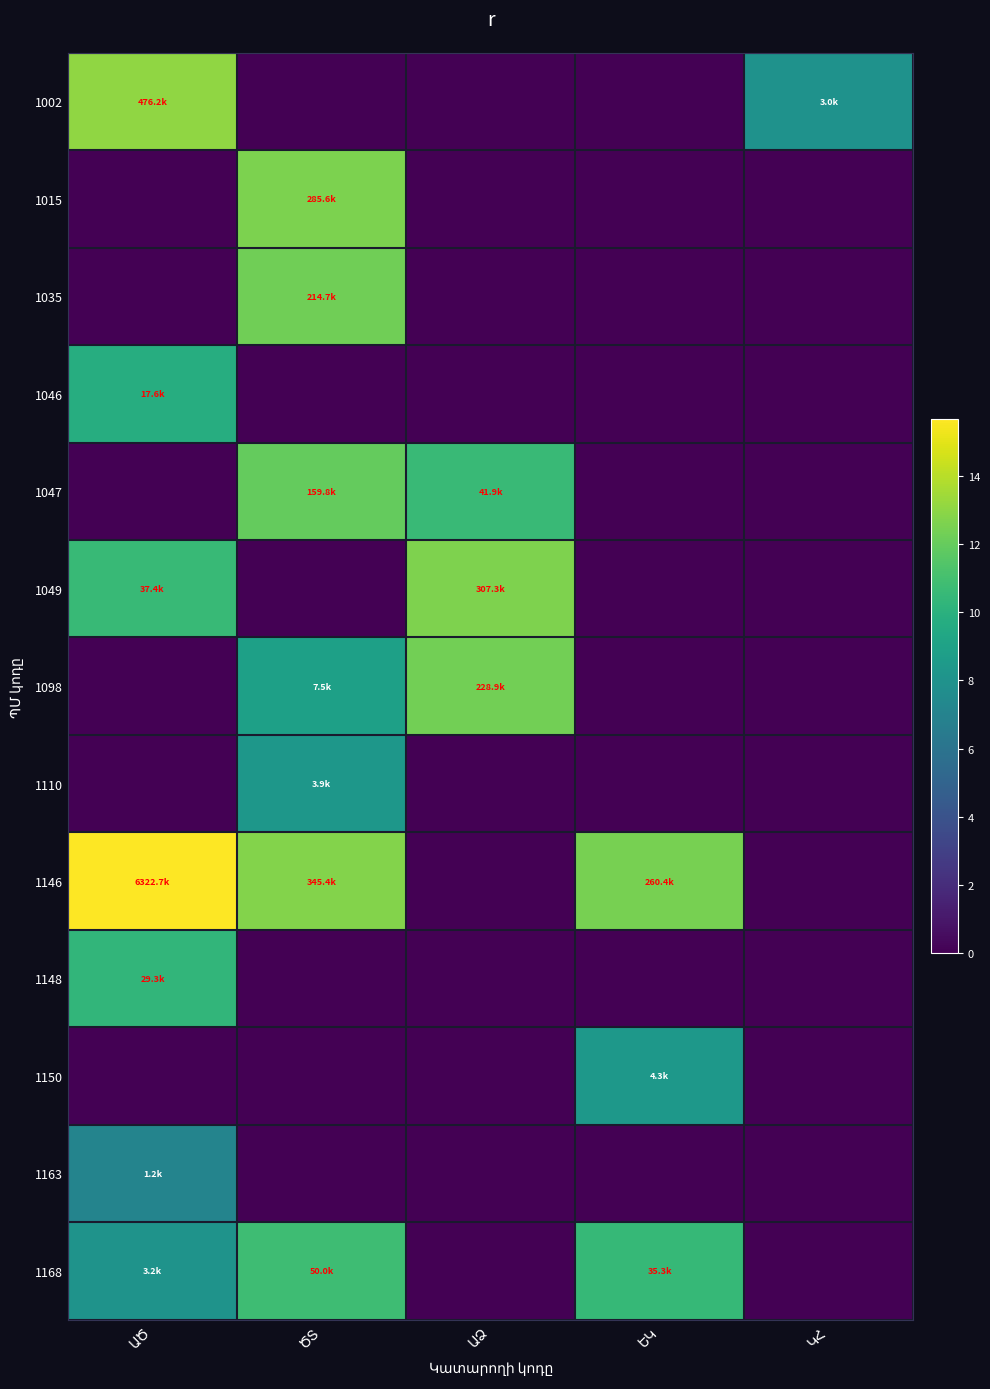

Is it true that 1002 equals -6.1 at ԵԿ?

False